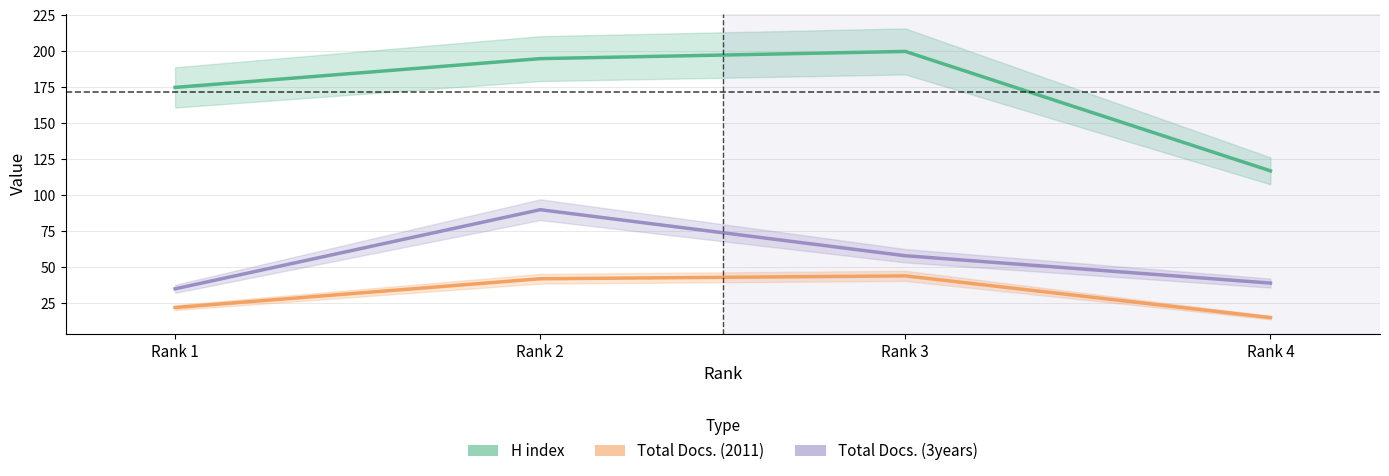

Is the value of Total Docs. (3years) at Rank 1 greater than the value of H index at Rank 4?

No